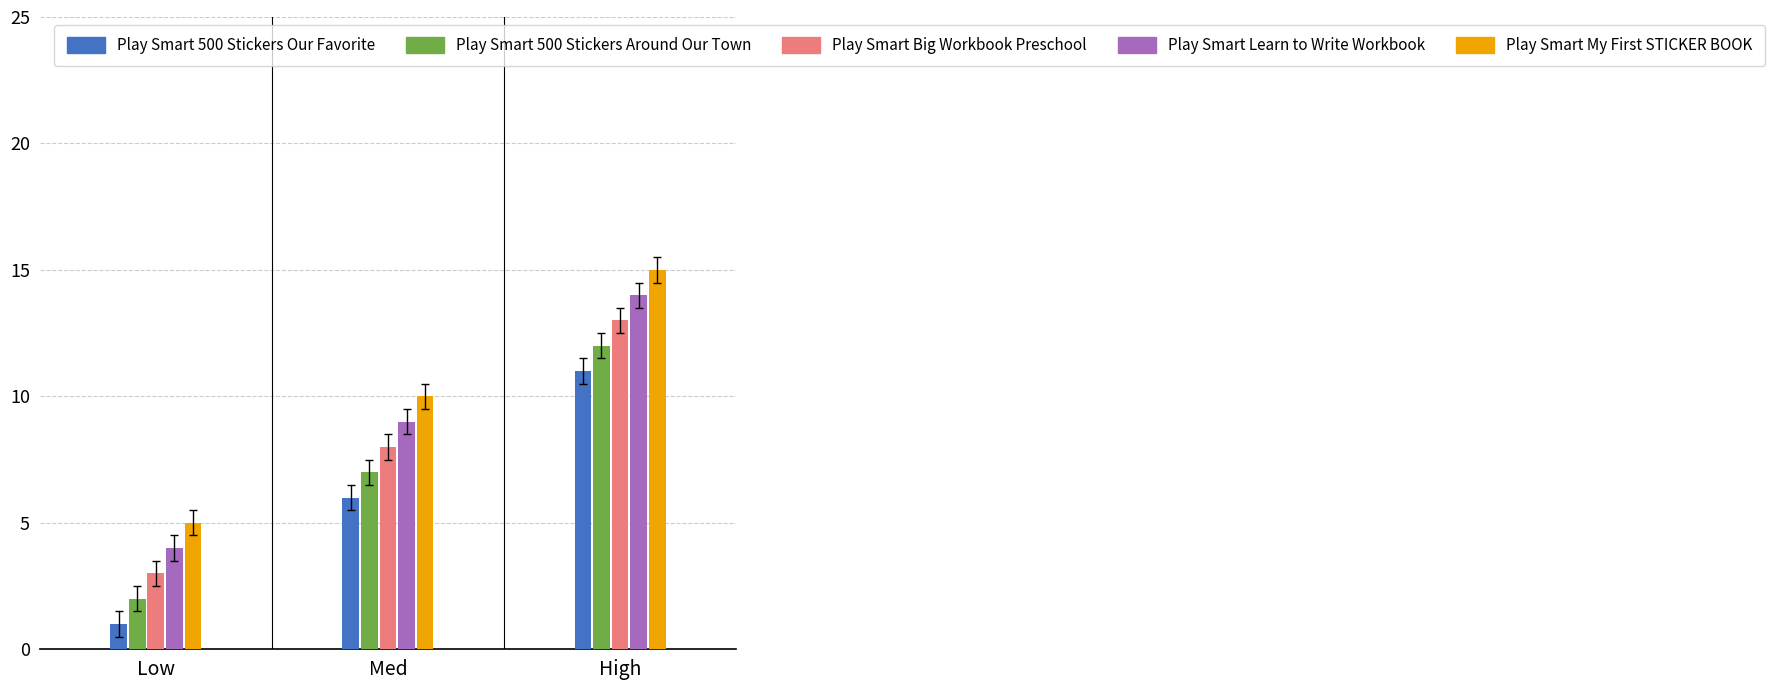

What is the sum of the Play Smart 500 Stickers Our Favorite values at Med and High?

17